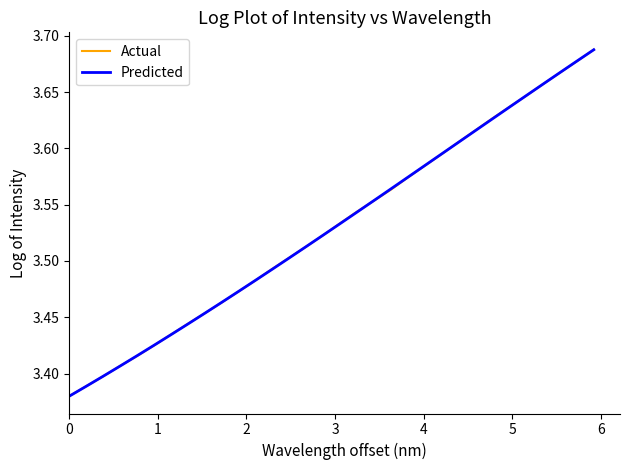

Which series has the largest range (max minus min)?

Predicted